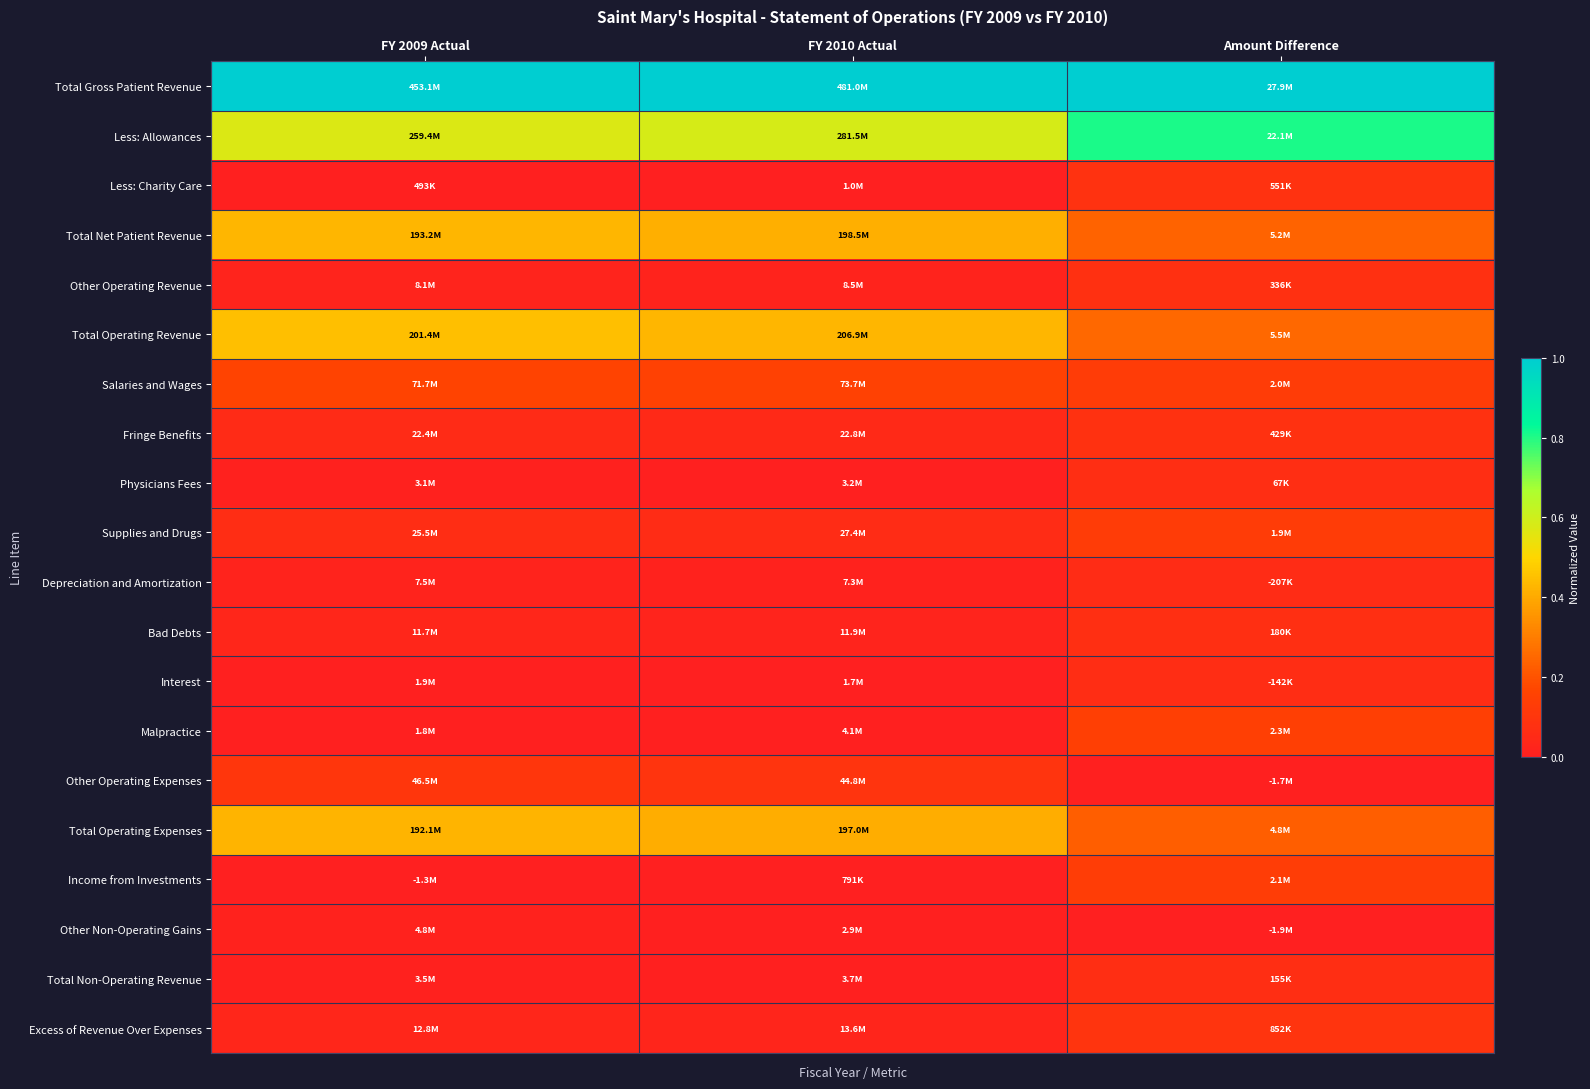

Between Amount Difference and FY 2009 Actual, which is larger?

Amount Difference